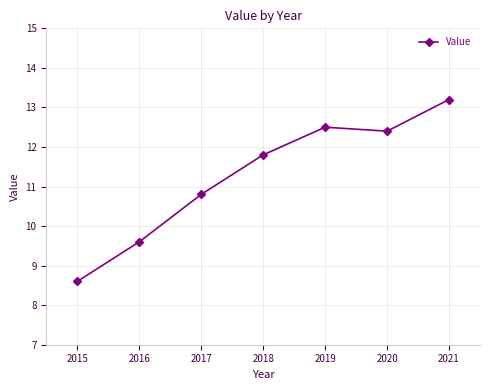

True or false: the data has more than 0 interior local peaks.

True